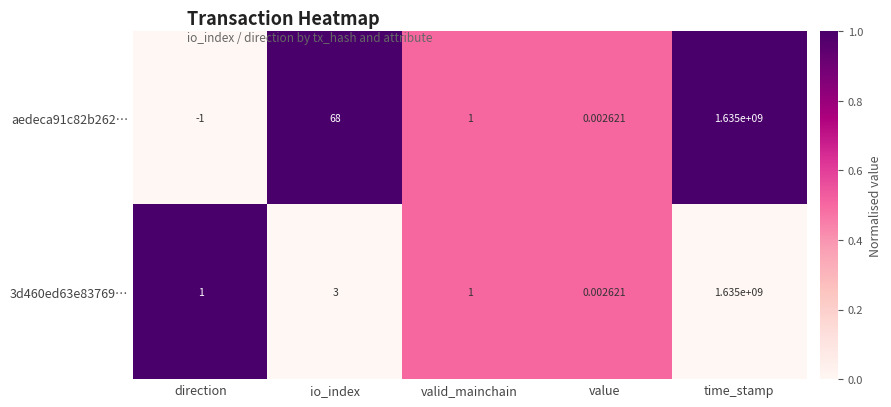

Rank the categories by aedeca91c82b262… value from highest to lowest.

time_stamp, io_index, valid_mainchain, value, direction